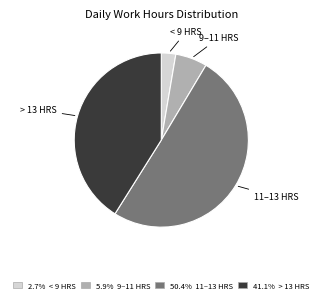

Does any single category account for the majority?

Yes